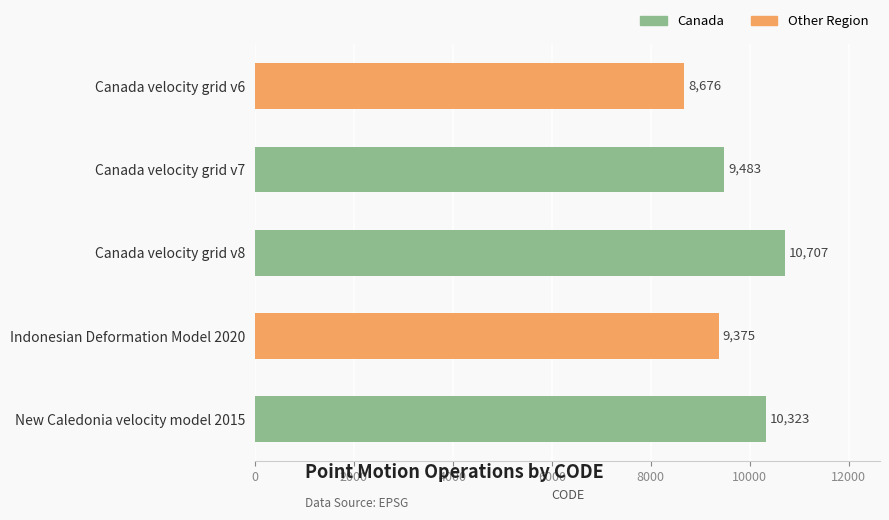

Rank the categories by value from lowest to highest.

Canada velocity grid v6, Indonesian Deformation Model 2020, Canada velocity grid v7, New Caledonia velocity model 2015, Canada velocity grid v8